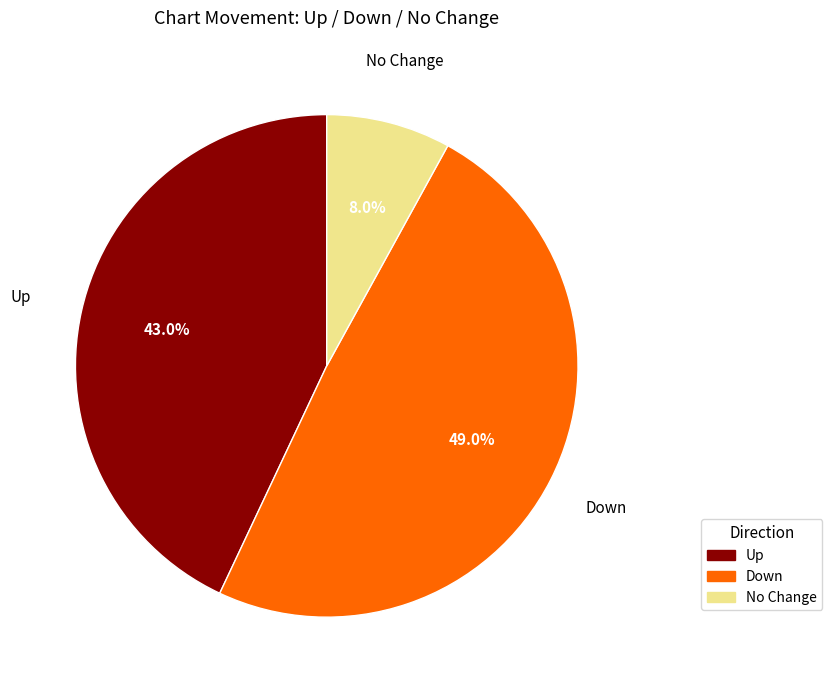

Is there a majority slice in this chart?

No